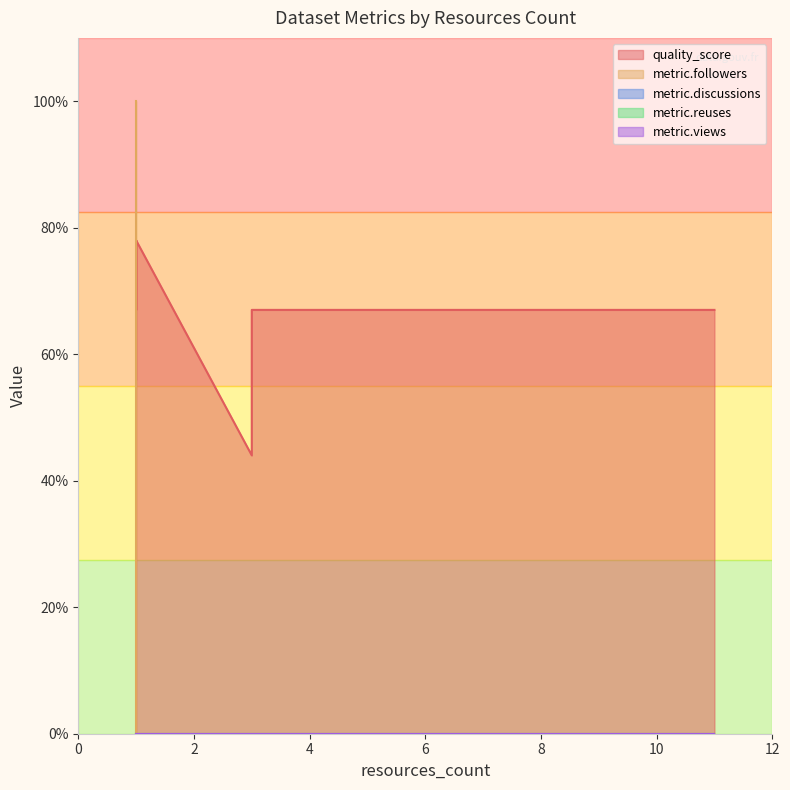

List the series in order of their peak value, highest first.

metric.followers, quality_score, metric.discussions, metric.reuses, metric.views